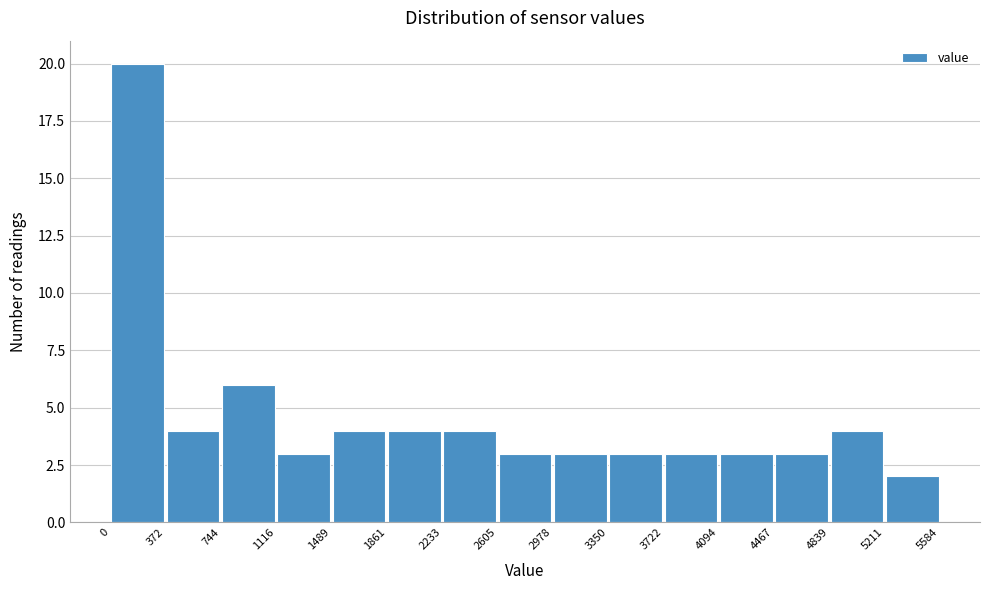

Reading left to right, transcribe this chart: for each bar, give the range it covers on the x-axis and its height. The values are not printed on the chart, so give them approximately, as read against the axis.

0 to 372: 20
372 to 744: 4
744 to 1116: 6
1116 to 1489: 3
1489 to 1861: 4
1861 to 2233: 4
2233 to 2605: 4
2605 to 2978: 3
2978 to 3350: 3
3350 to 3722: 3
3722 to 4094: 3
4094 to 4467: 3
4467 to 4839: 3
4839 to 5211: 4
5211 to 5584: 2